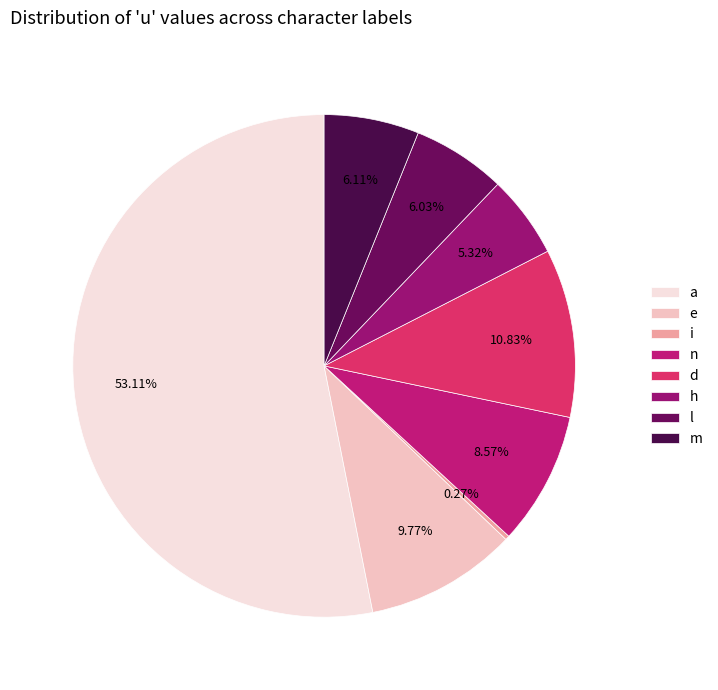

Which slice is the smallest?

i